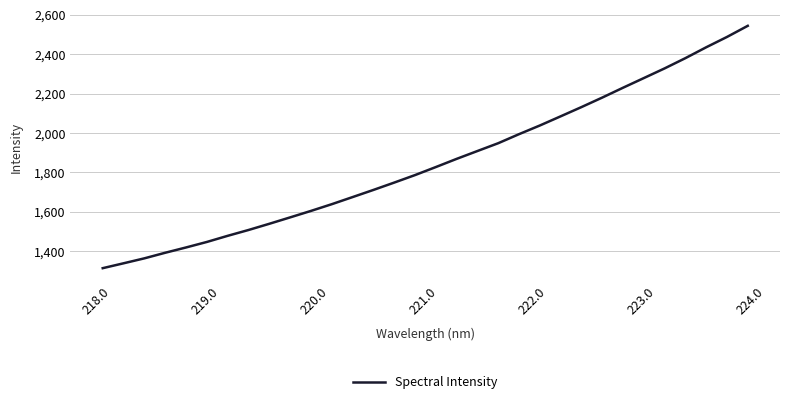

What is the greatest value displayed?

2543.4